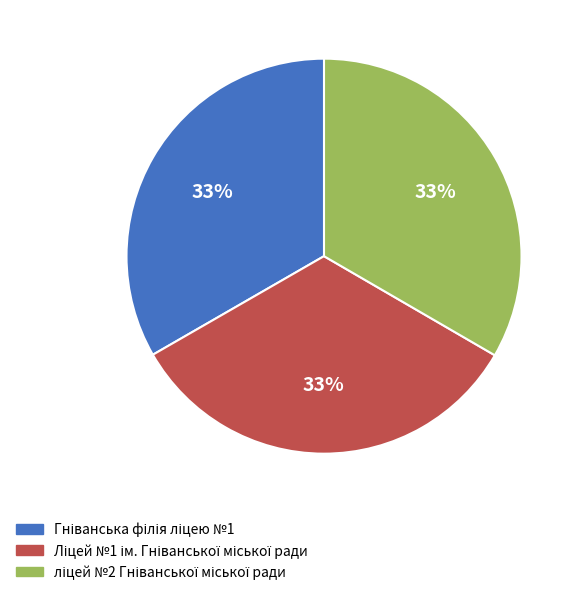

Is there a majority slice in this chart?

No